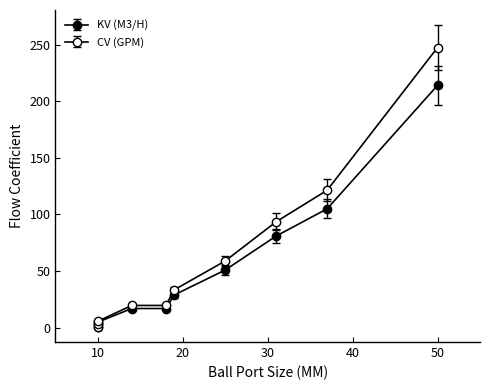

What is the total value across all series at 18?

36.7